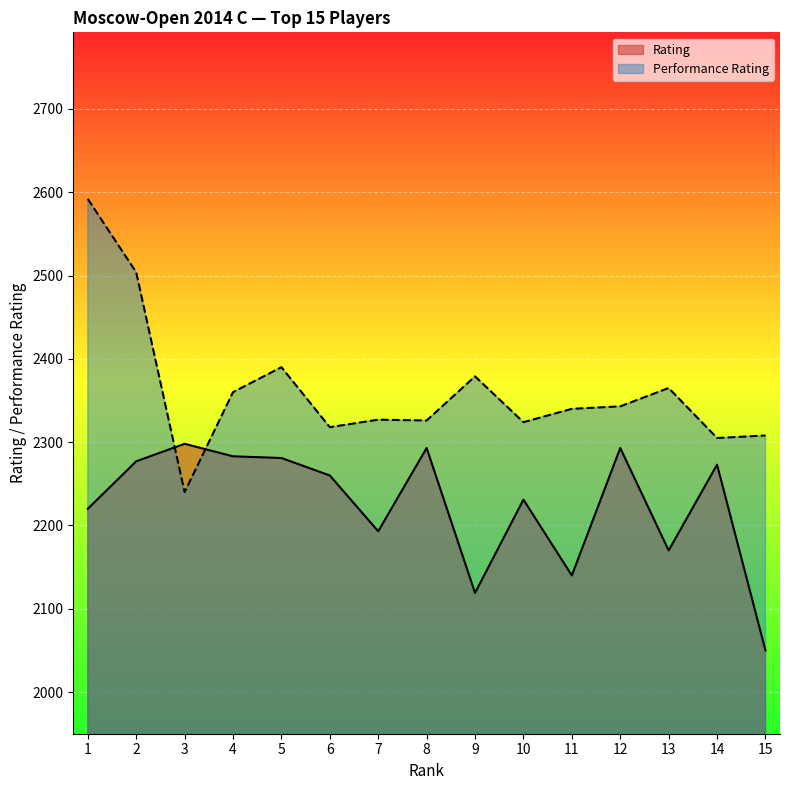

True or false: Performance Rating has a value of 837 at 12.

False